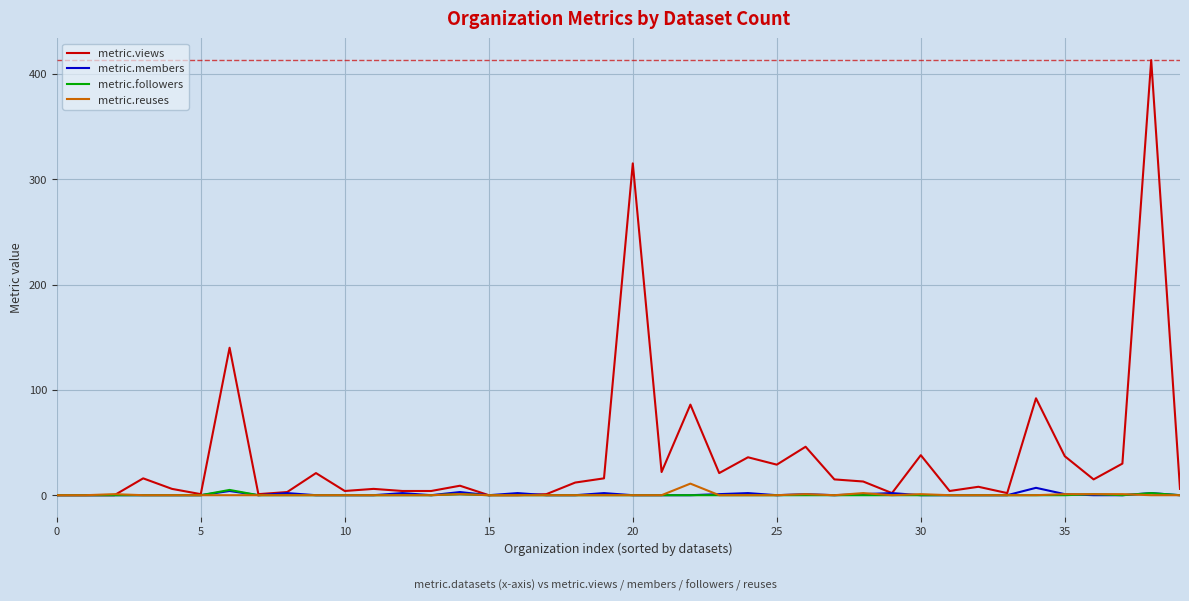

What is the average value of the metric.members series?

1